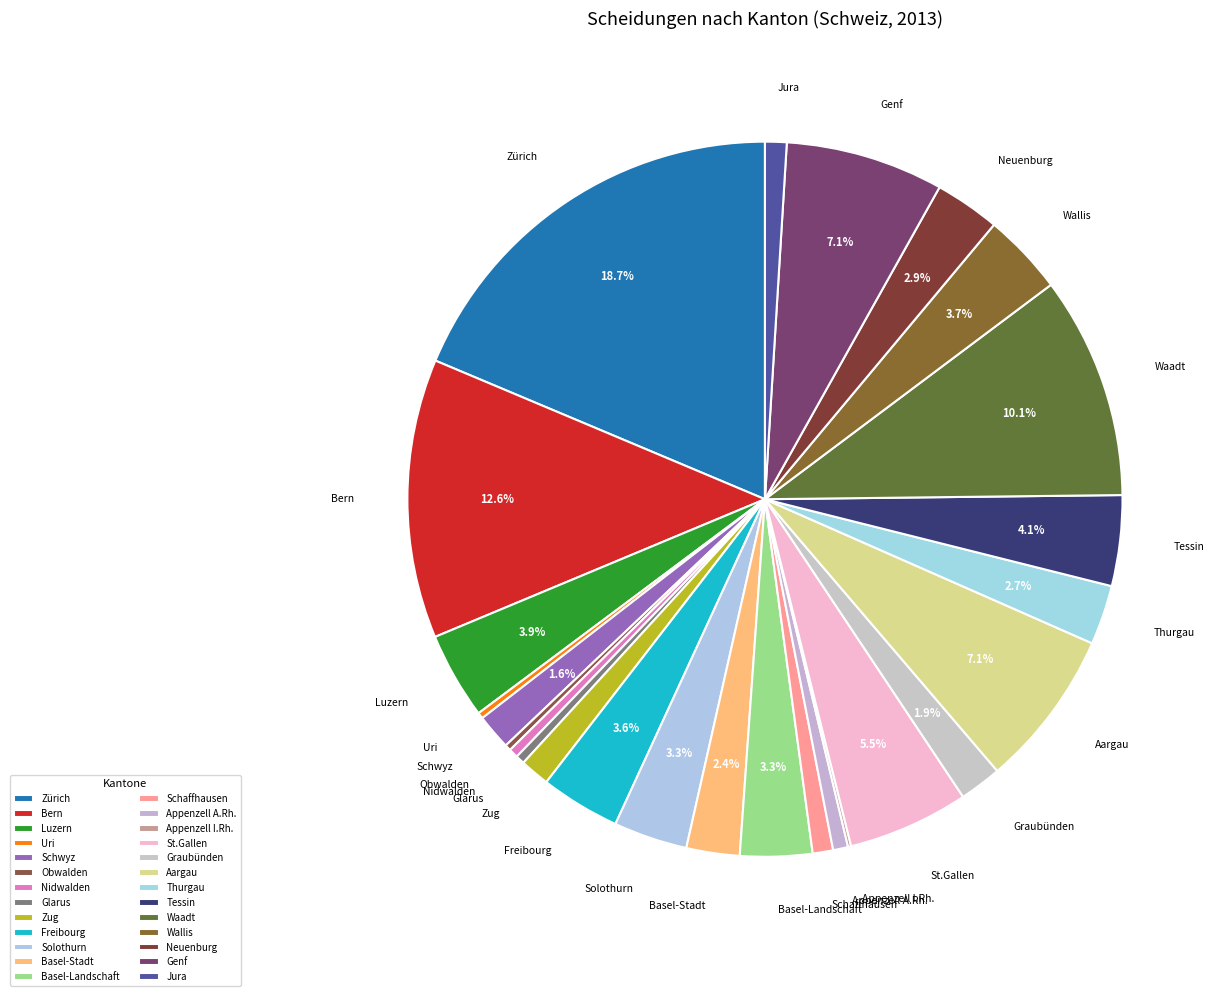

To the nearest percent, what is the difference between the largest and smallest slice percentages?

19%